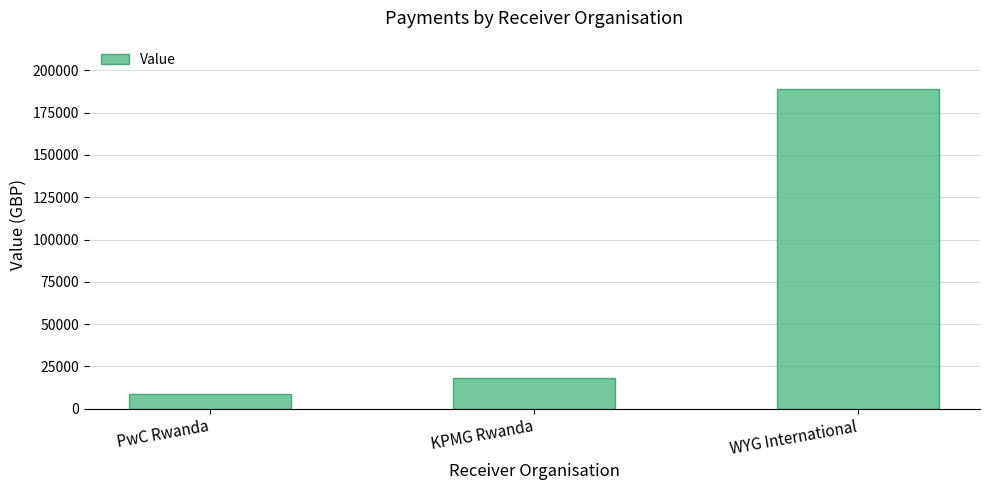

Which category has the lowest value across all series?

PwC Rwanda